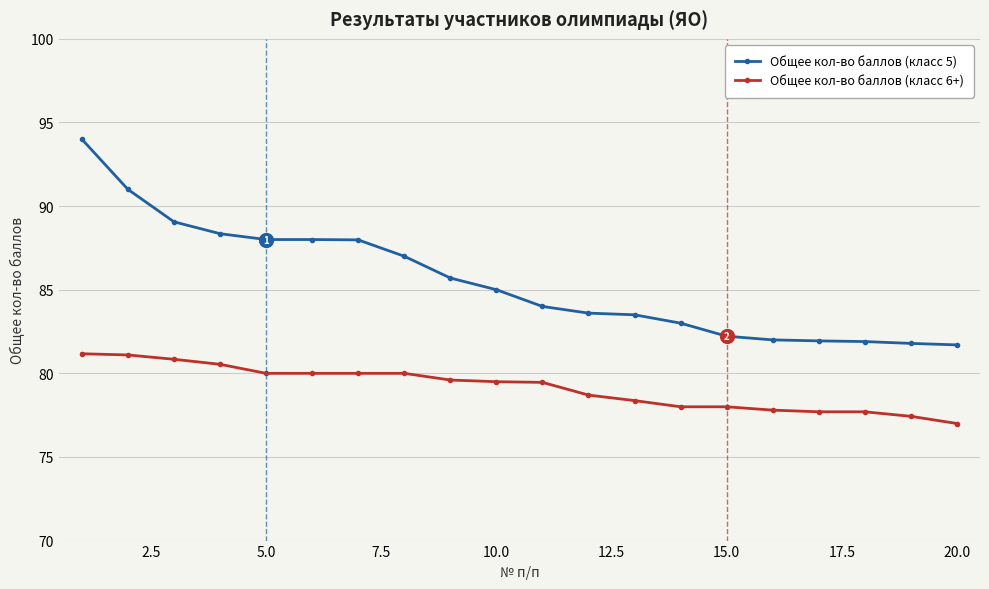

List the series in order of their overall mean, highest first.

Общее кол-во баллов (класс 5), Общее кол-во баллов (класс 6+)